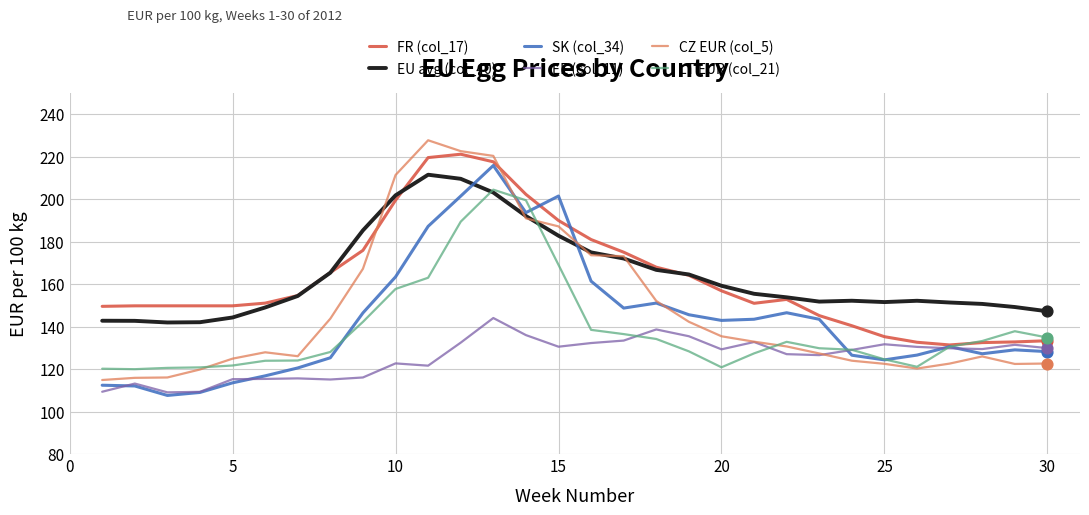

Which series has the largest total across all categories?

EU avg (col_40)